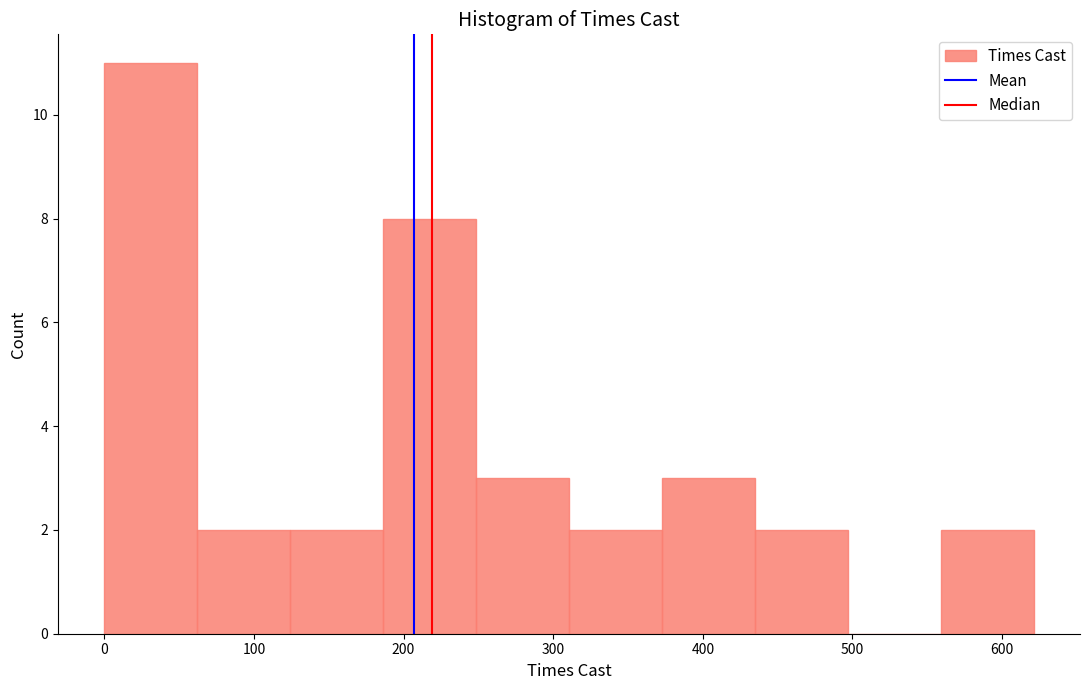

Reading left to right, list every bar in this chart as the range it spans on the x-axis followed by its height. Neither the bar edges nor the heights are printed on the chart, so give them approximately, as read against the axes.

0 to 60: 11
60 to 120: 2
120 to 190: 2
190 to 250: 8
250 to 310: 3
310 to 370: 2
370 to 430: 3
430 to 500: 2
500 to 560: 0
560 to 620: 2